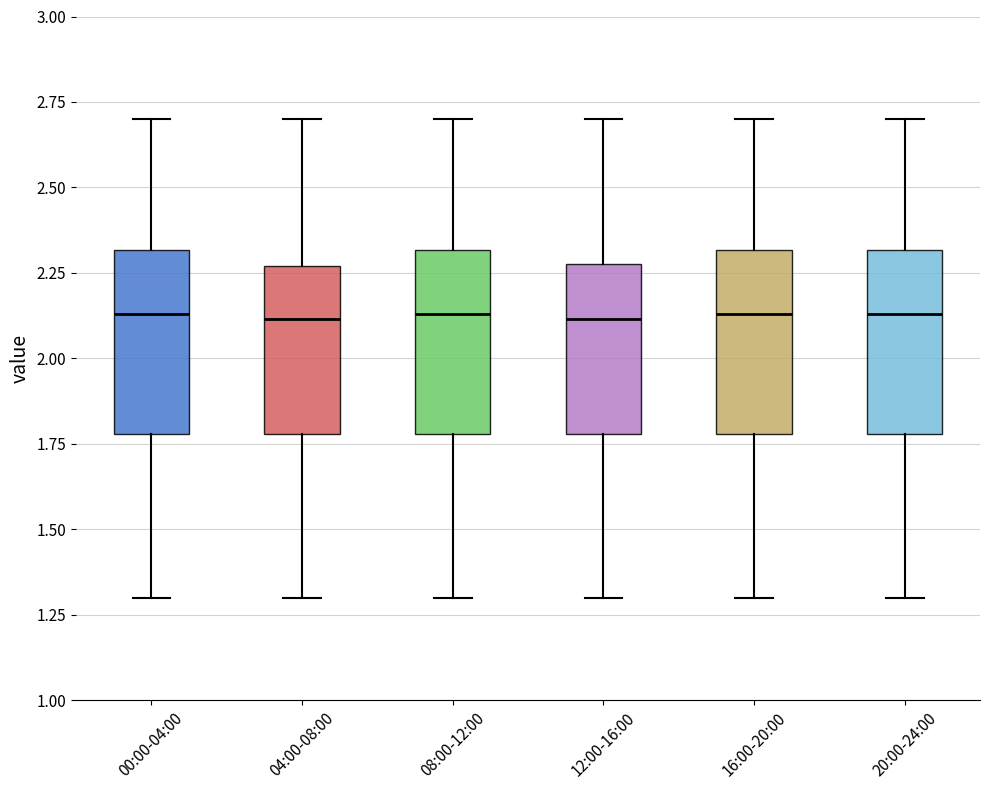

Where does the lower whisker of the box for 20:00-24:00 end on the y-axis? The values are not printed on the chart, so give them approximately, as read against the axis.

1.30